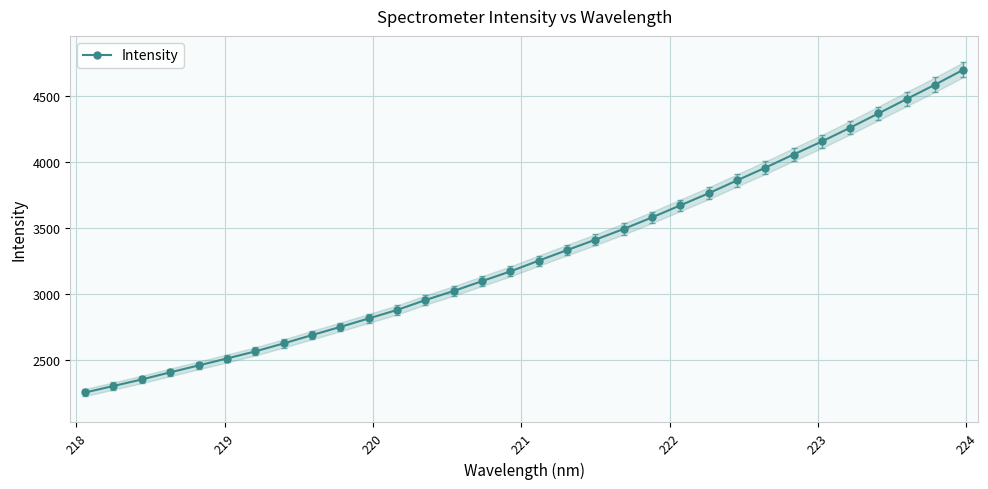

What is the highest value of the Intensity series?

4695.2